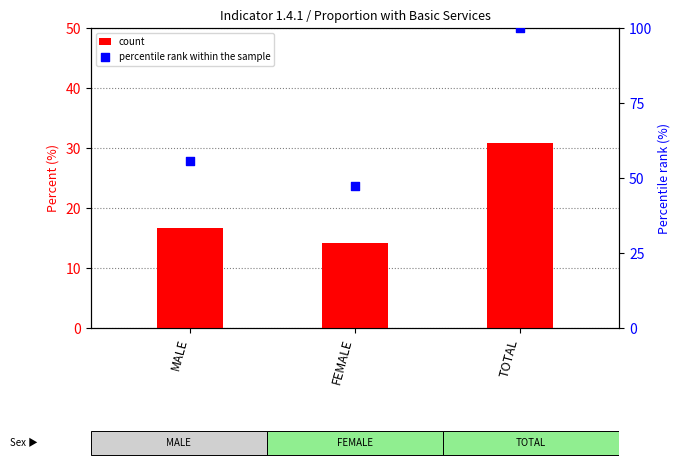

At which category is the sum across all series the highest?

TOTAL